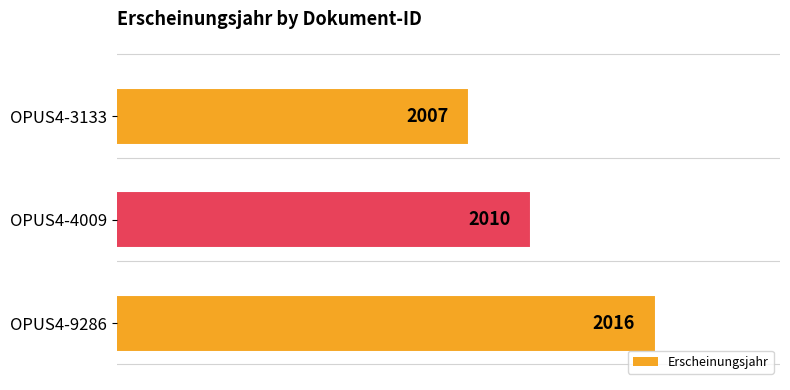

Reading top to bottom, transcribe all the data shown in this chart.

OPUS4-3133=2007	OPUS4-4009=2010	OPUS4-9286=2016